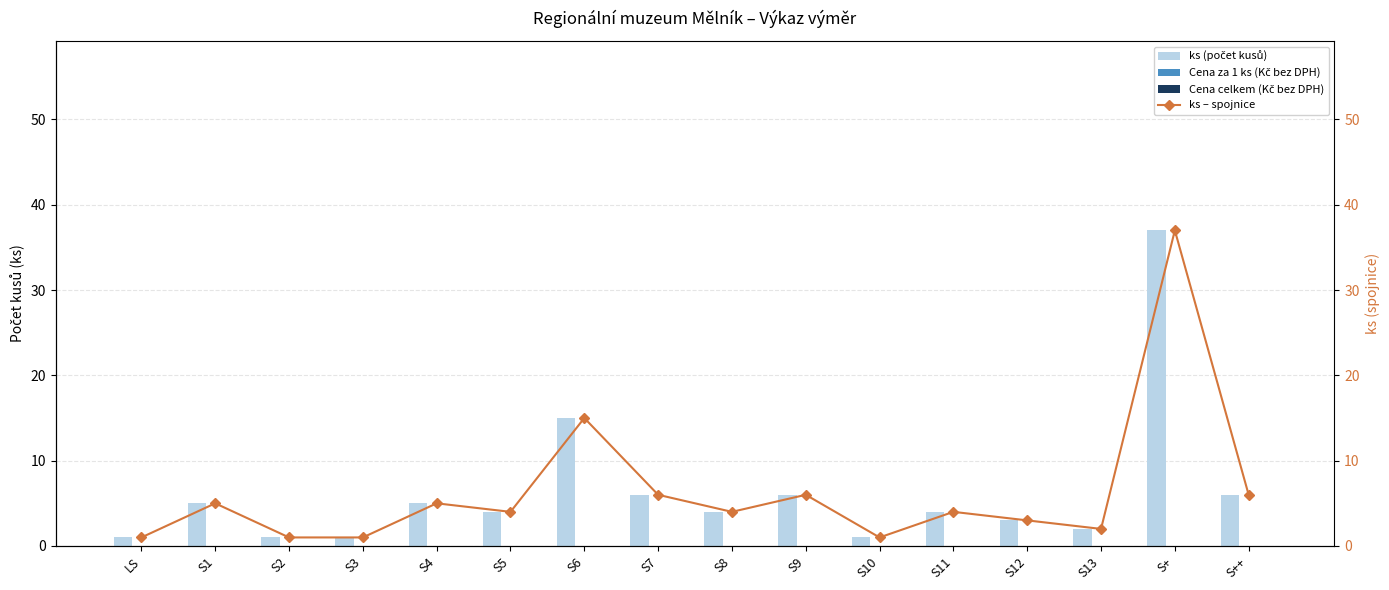

Where does the ks (počet kusů) series first go above 4?

S1